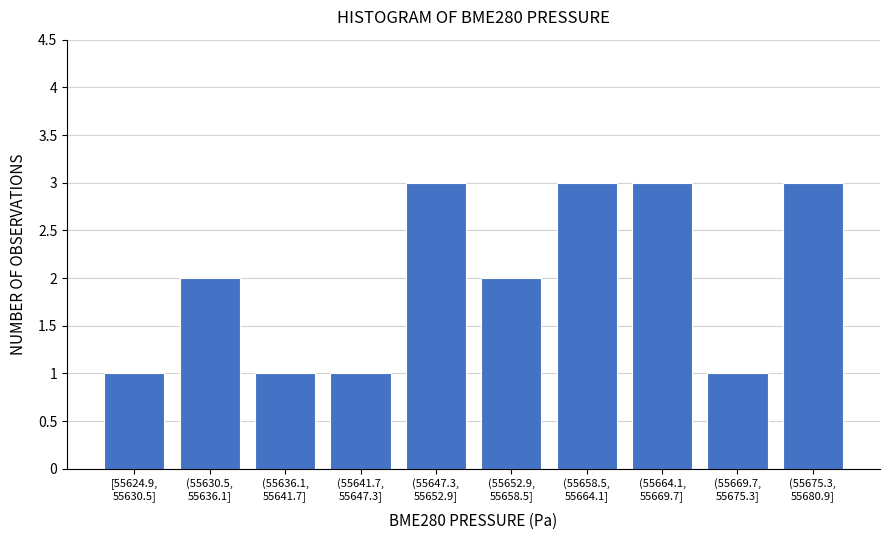

Reading left to right, extract all data points from this chart.

1	2	1	1	3	2	3	3	1	3